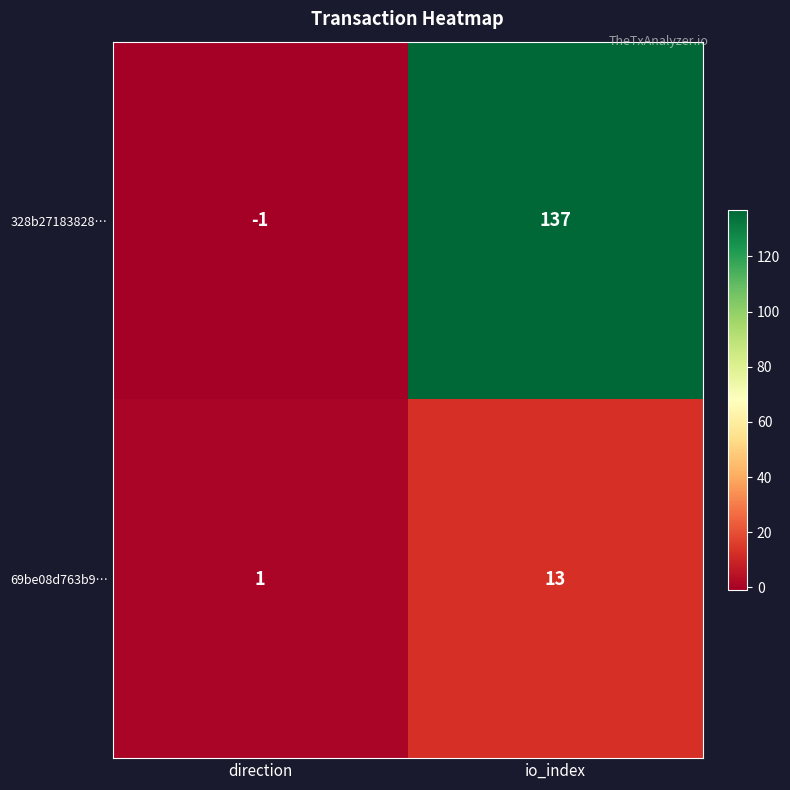

How many values in 328b27183828… are above zero?

1